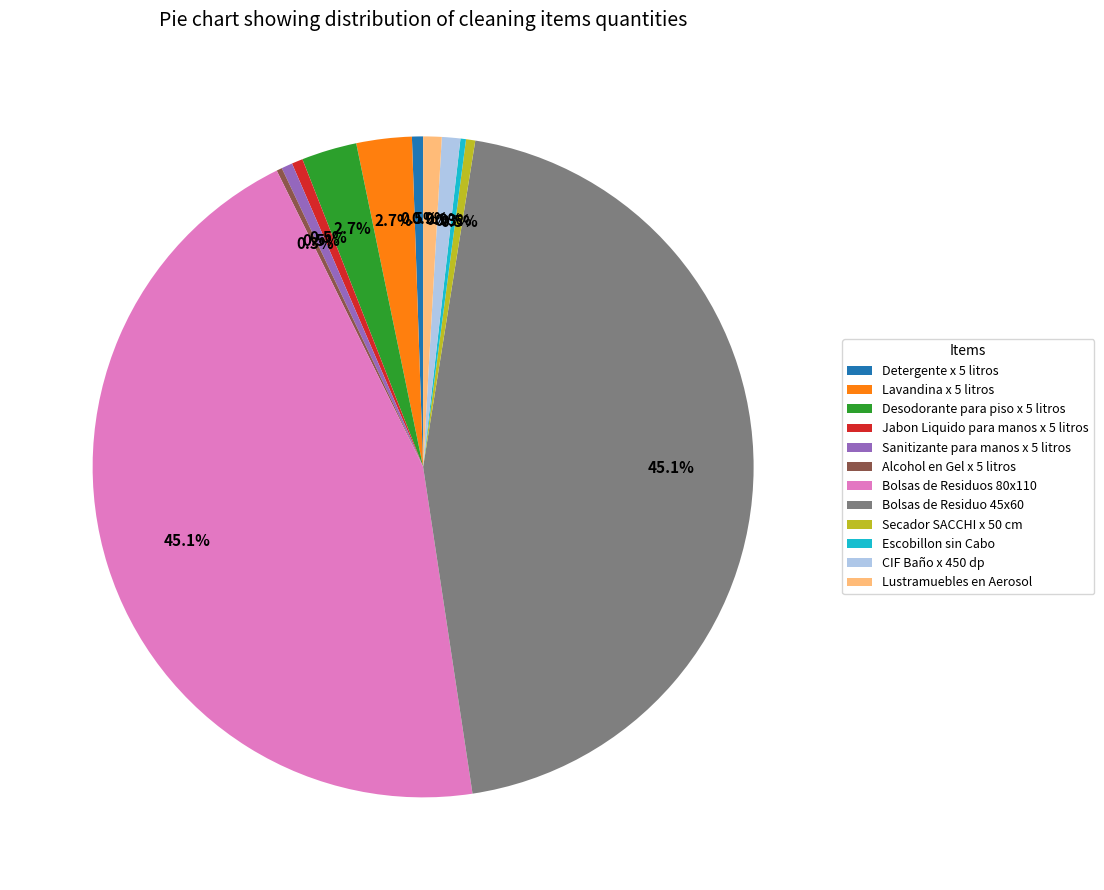

Is it true that CIF Baño x 450 dp is 13% of the pie?

False